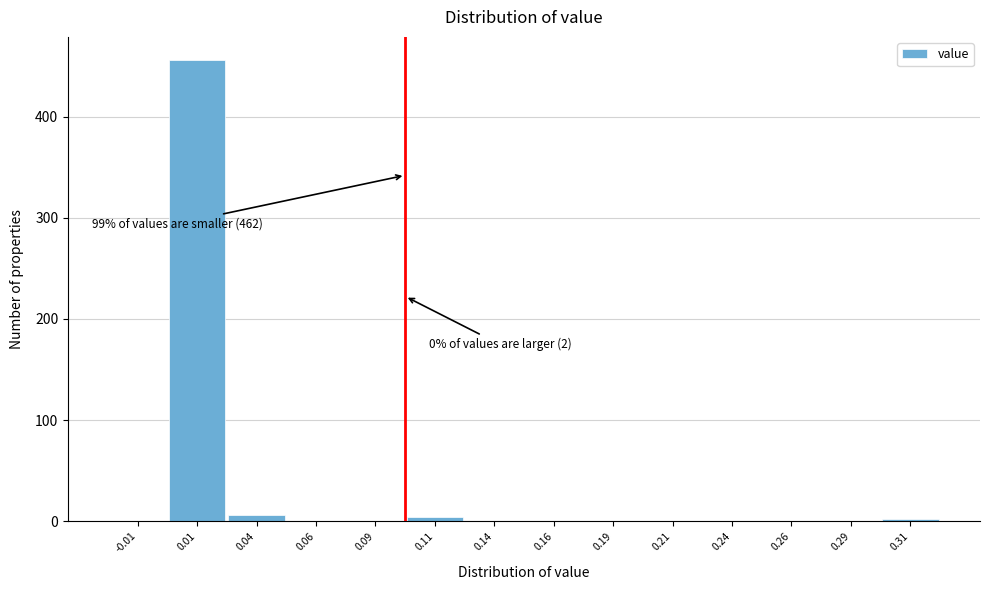

Over which range of the x-axis is the bar tallest?

0.000 to 0.025